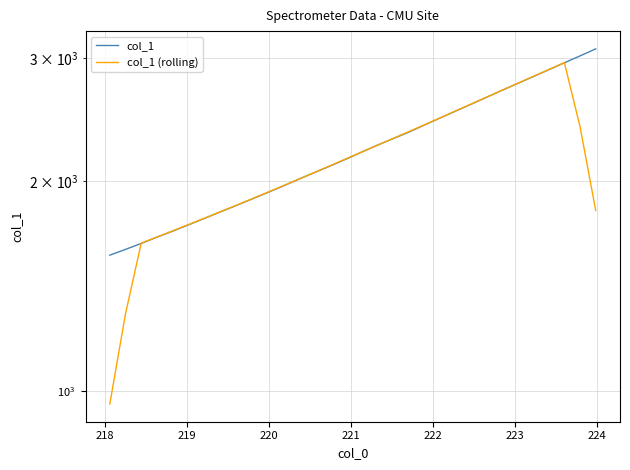

Reading left to right, what are all the values shown in this chart?

col_1: 1566.5	1596.7	1628.2	1662.5	1695.5	1731.1	1767.5	1805.4	1843.4	1883.0	1923.8	1966.3	2011.0	2055.6	2100.6	2148.3	2198.6	2249.7	2298.5	2348.3	2404.2	2460.6	2517.8	2576.0	2636.9	2698.9	2760.9	2824.2	2889.8	2957.1	3025.1	3096.2
col_1 (rolling): 958.3	1290.8	1629.9	1662.8	1697.0	1732.4	1768.6	1806.1	1844.6	1884.4	1925.5	1967.9	2011.4	2056.3	2102.8	2150.5	2199.1	2248.7	2299.9	2352.3	2405.9	2461.4	2519.1	2578.0	2638.1	2699.4	2762.2	2826.2	2891.4	2958.5	2393.6	1815.7